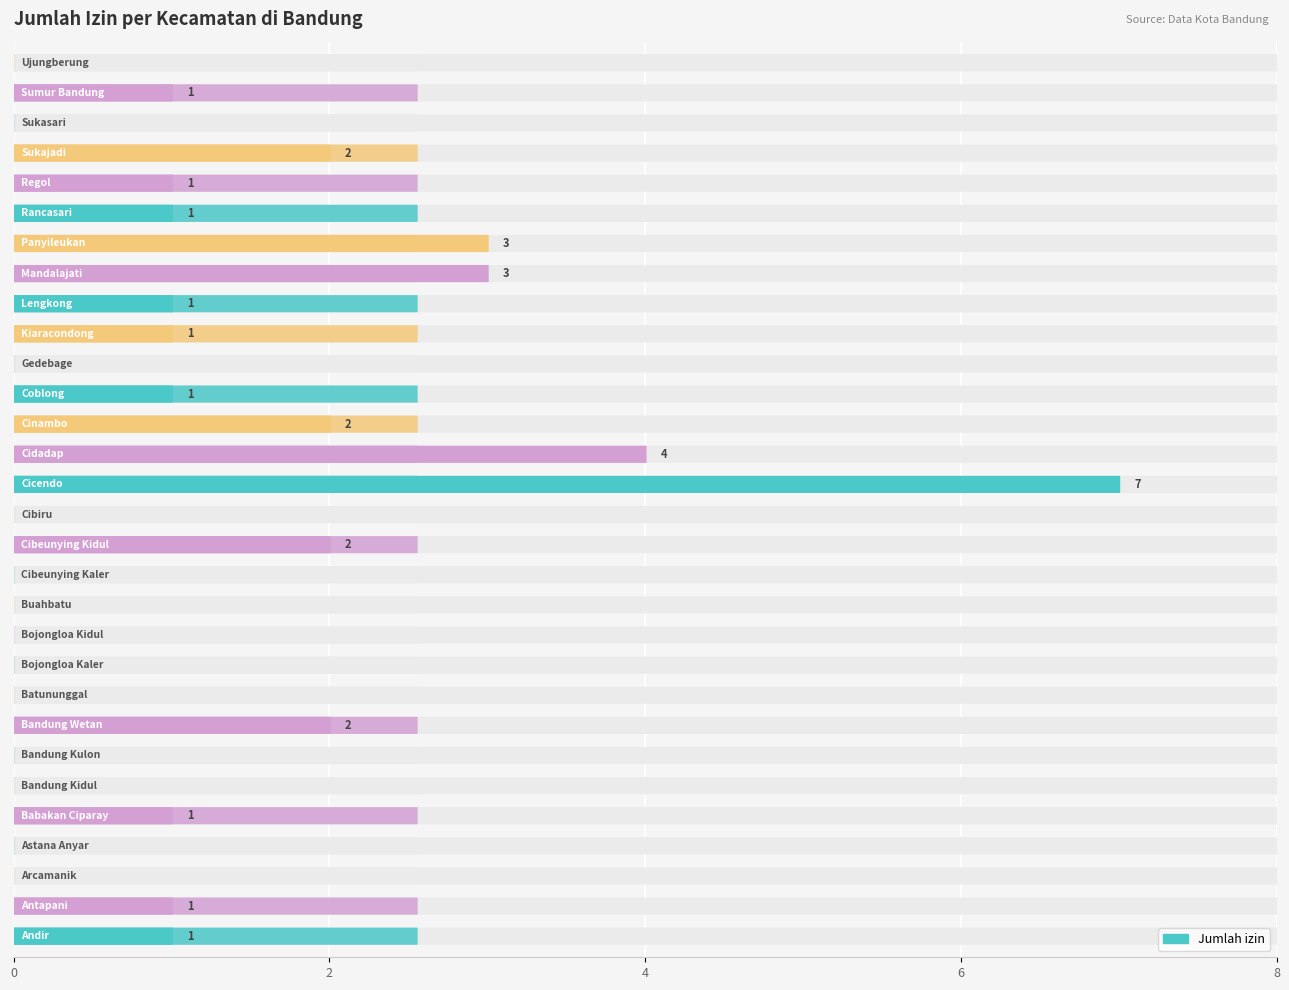

What is the label of the 2nd bar from the left?

Antapani